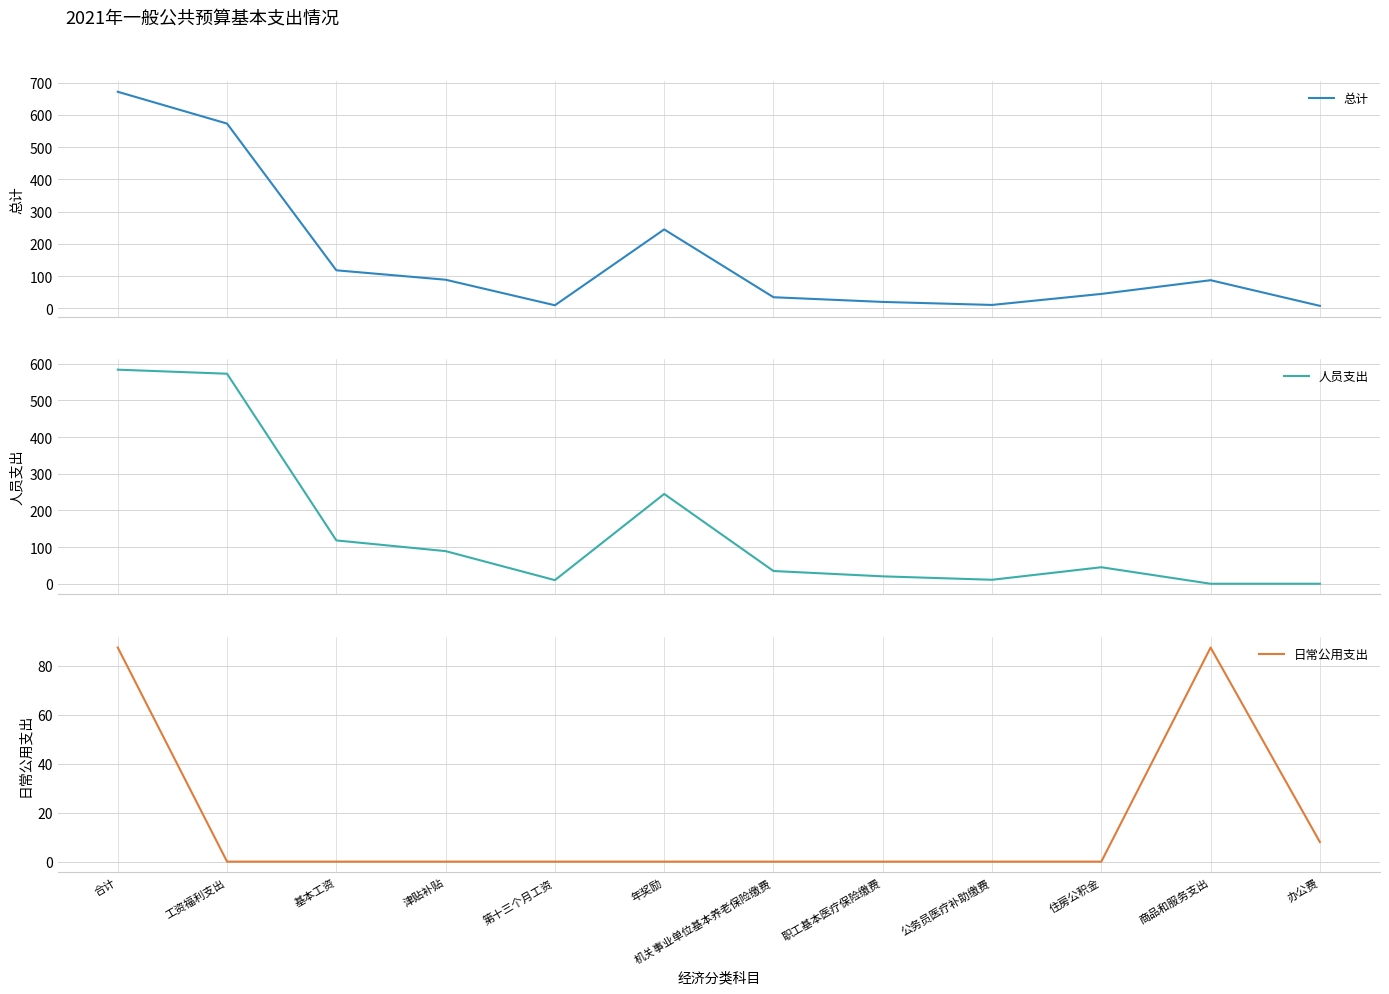

What is the total value across all series at 商品和服务支出?

175.0